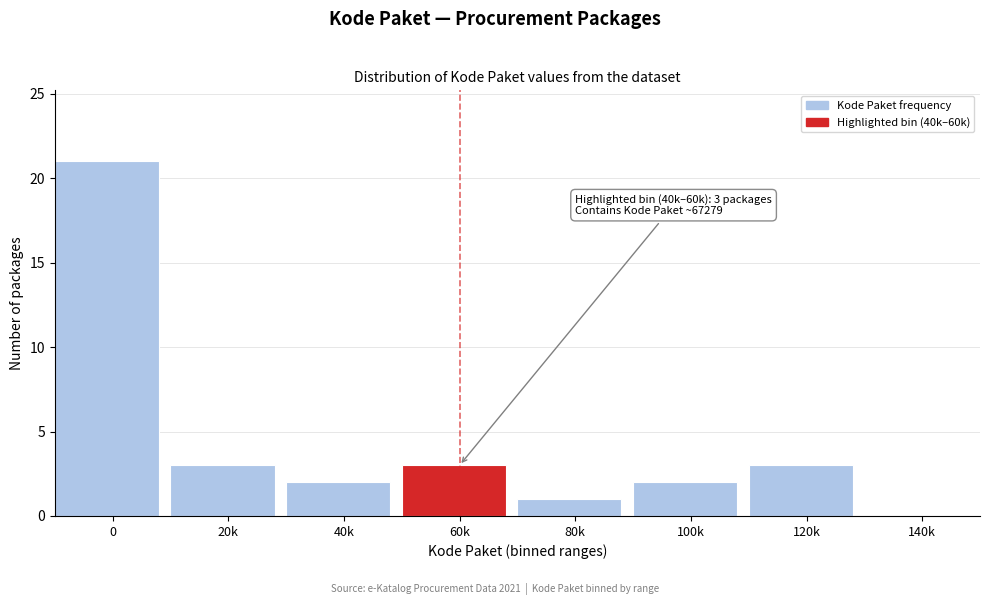

Reading left to right, list all the values displayed in this chart.

0=21	20k=3	40k=2	60k=3	80k=1	100k=2	120k=3	140k=0